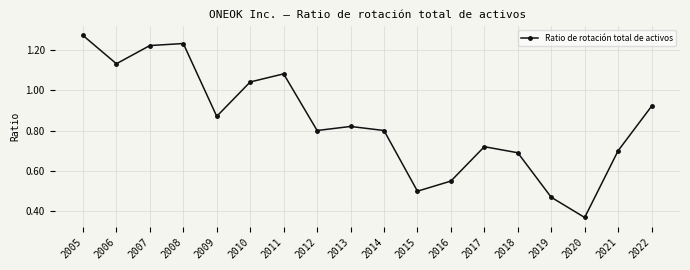

Where is the first local minimum?

2006